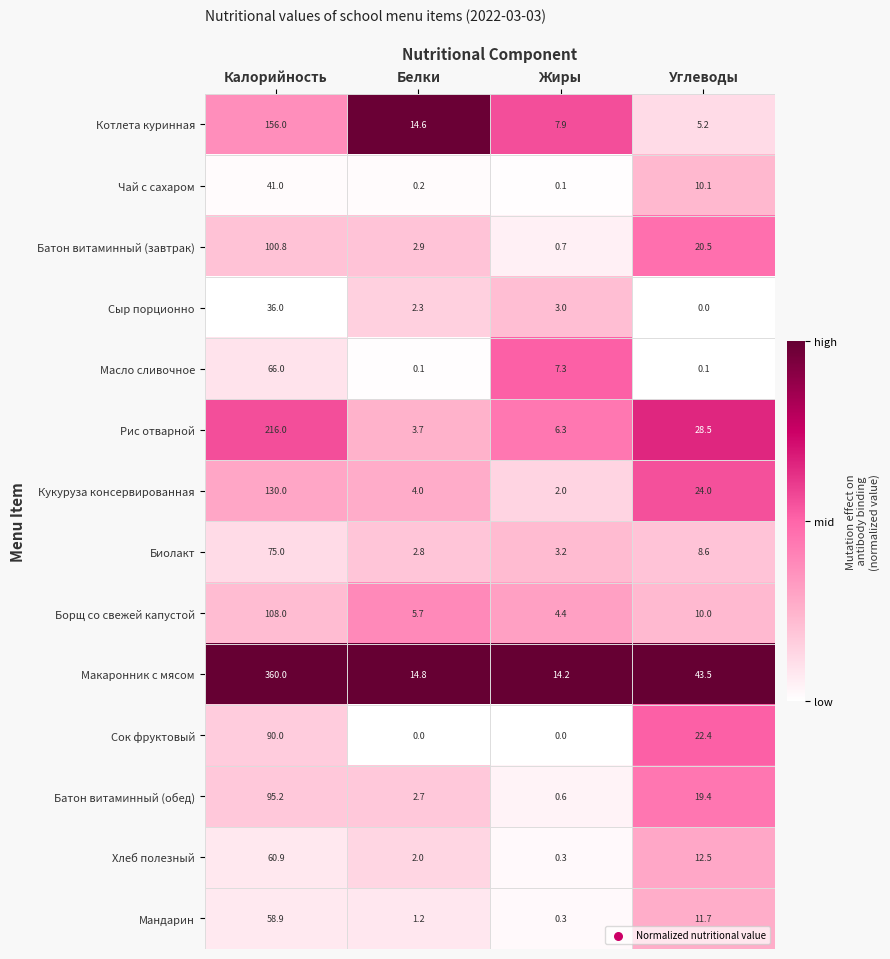

Which series changed the most between Калорийность and Жиры?

Макаронник с мясом